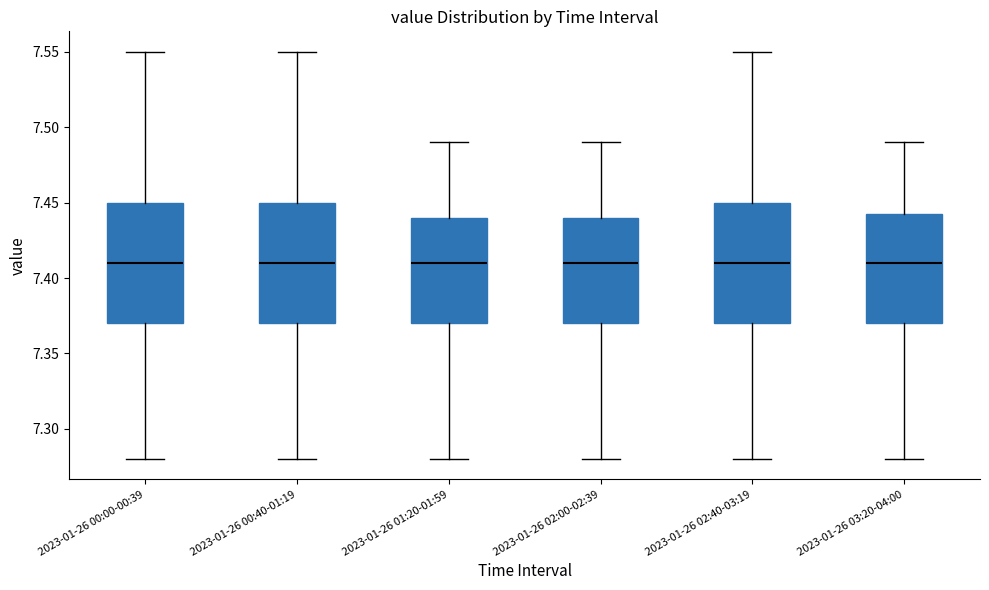

Where is the lower edge of the box for 2023-01-26 02:40-03:19 on the y-axis? The values are not printed on the chart, so give them approximately, as read against the axis.

7.370